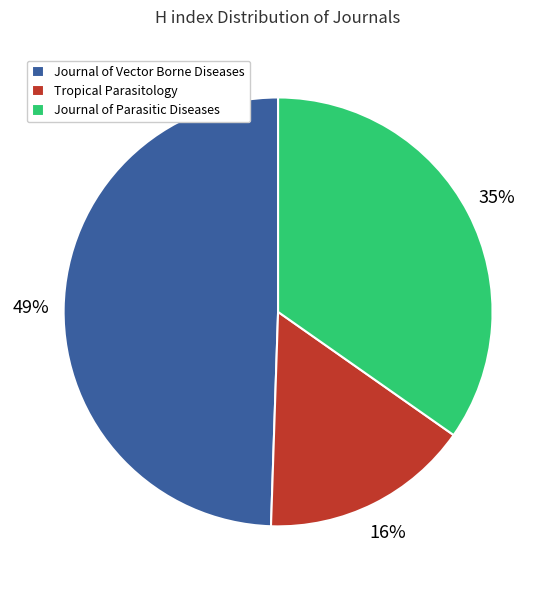

Does Journal of Vector Borne Diseases account for over 50% of the chart?

No